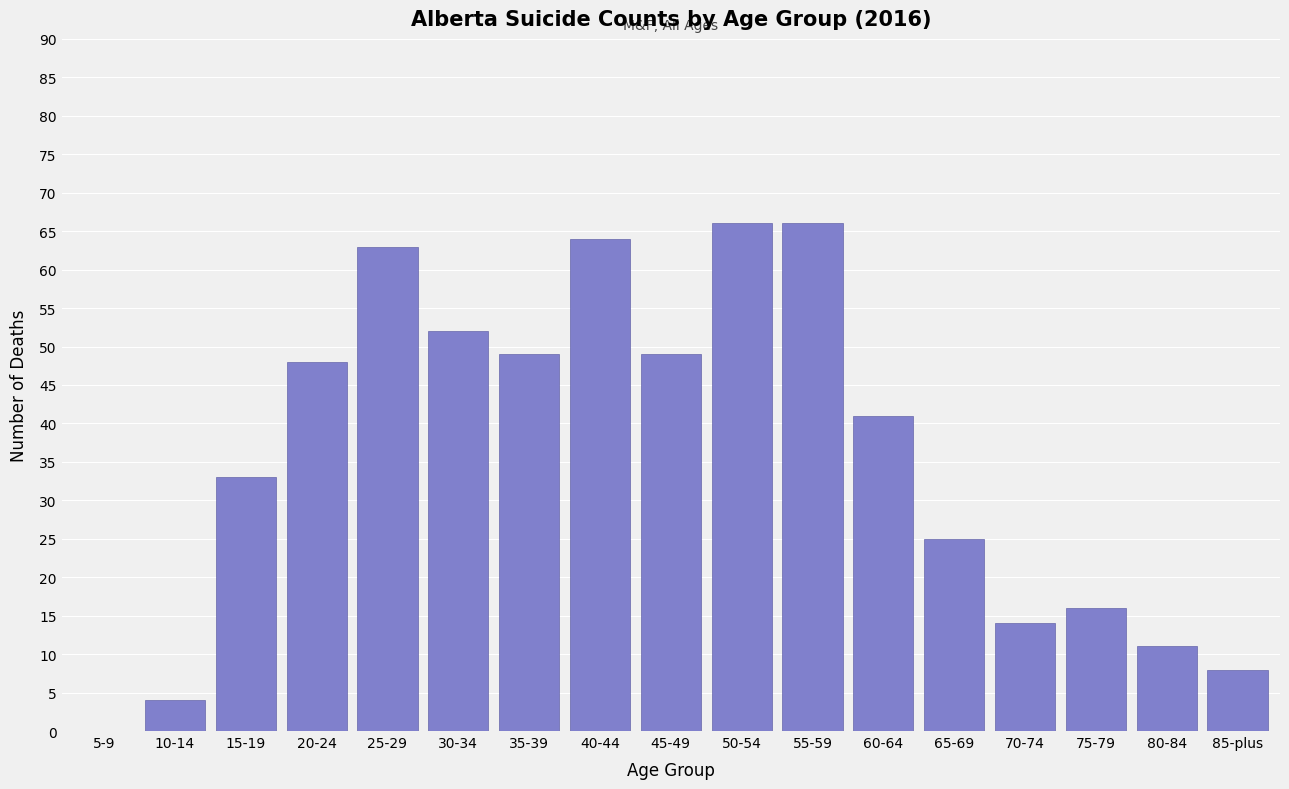

Reading right to left, extract all data points from this chart.

85-plus=8	80-84=11	75-79=16	70-74=14	65-69=25	60-64=41	55-59=66	50-54=66	45-49=49	40-44=64	35-39=49	30-34=52	25-29=63	20-24=48	15-19=33	10-14=4	5-9=0